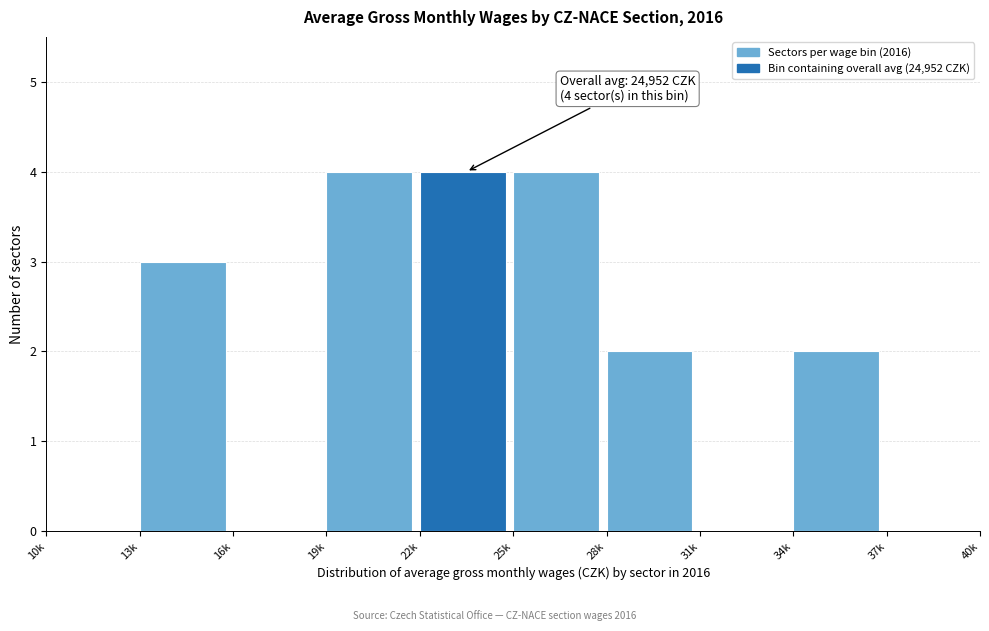

Reading right to left, transcribe all the data shown in this chart.

37k=0	34k=2	31k=0	28k=2	25k=4	22k=4	19k=4	16k=0	13k=3	10k=0